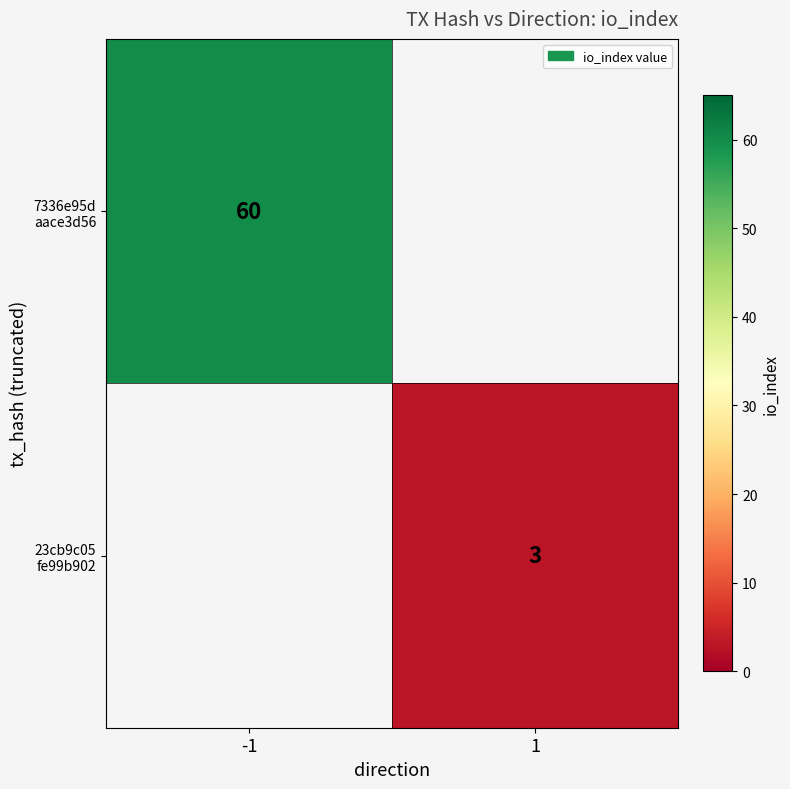

Is the value of 23cb9c05 fe99b902 at -1 greater than the value of 7336e95d aace3d56 at 1?

No